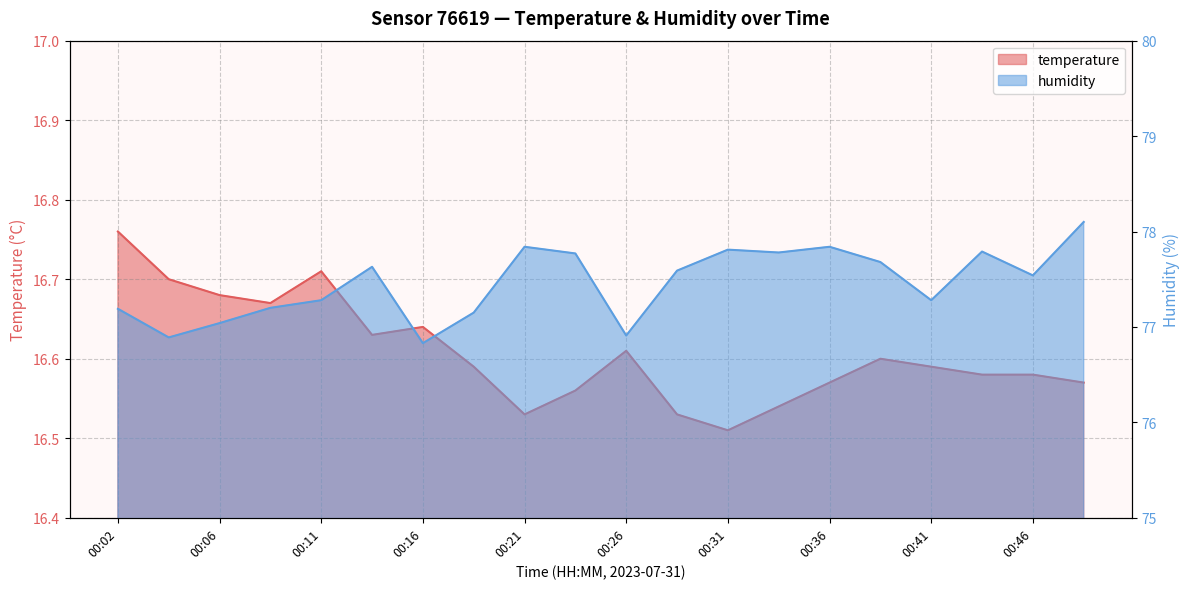

What is the maximum value for temperature?

16.8